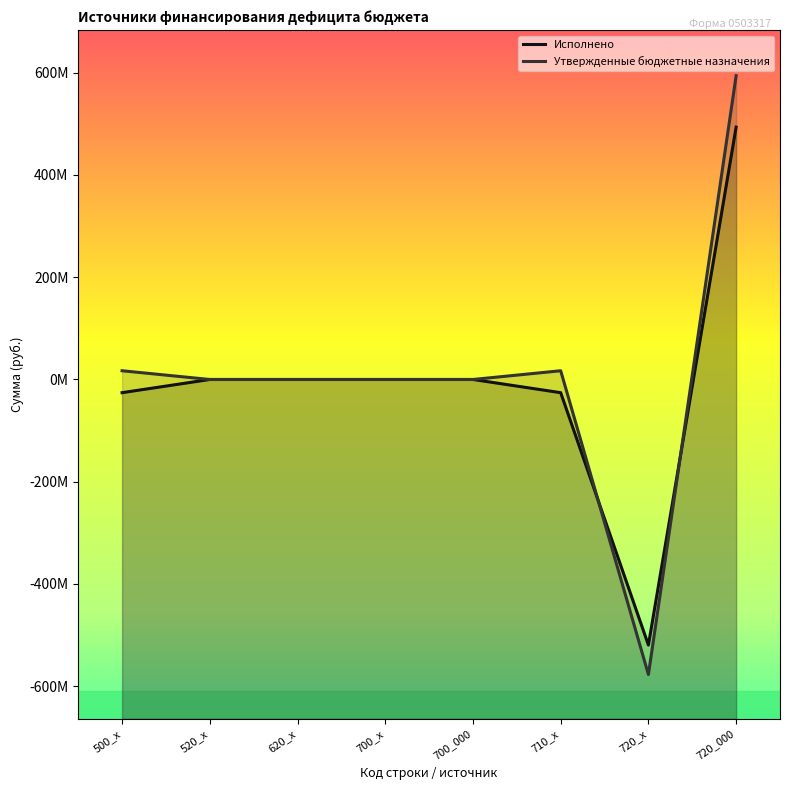

Which series changed the most between 500_х and 720_х?

Утвержденные бюджетные назначения